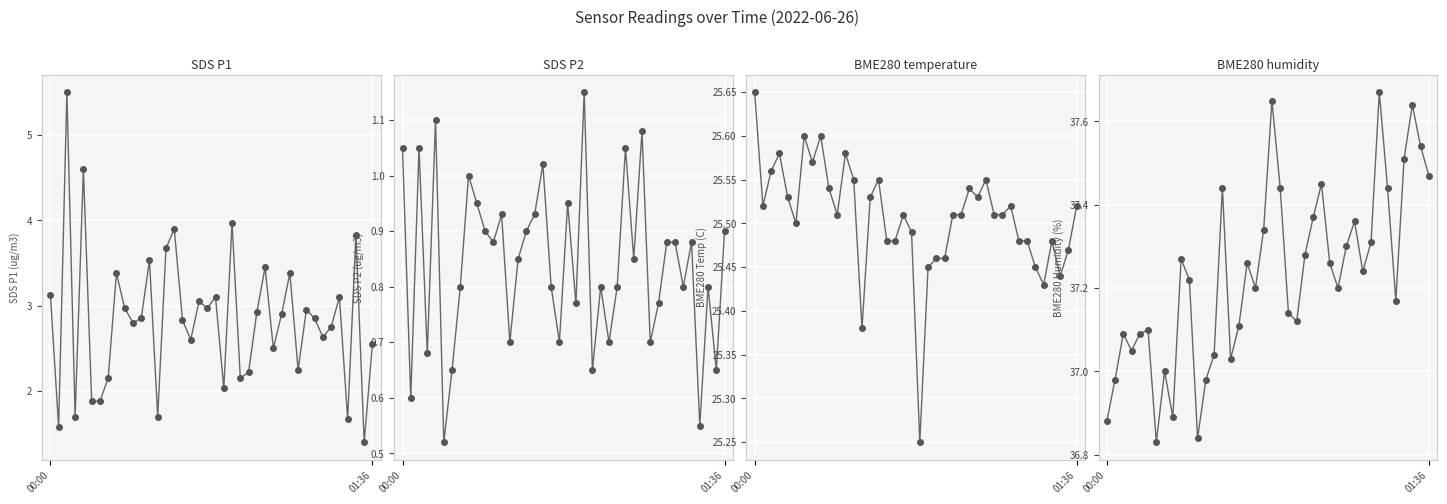

Between 8 and 13, which series saw the biggest shift?

SDS_P1